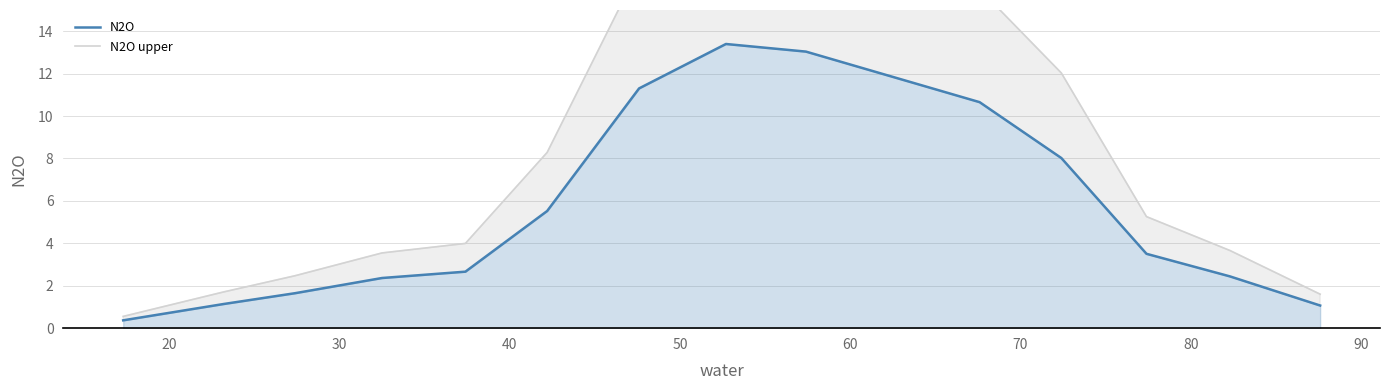

What is the difference between the maximum and second lowest values in the N2O upper series?

18.5